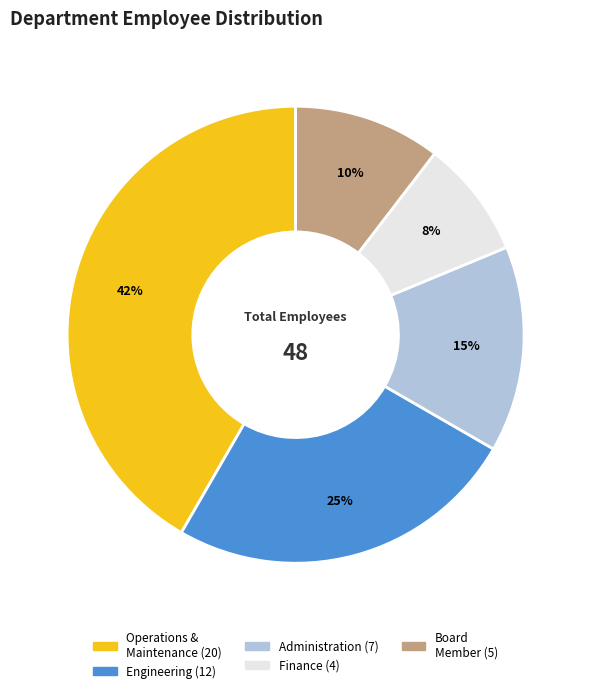

To the nearest percent, what is the average slice percentage?

20%